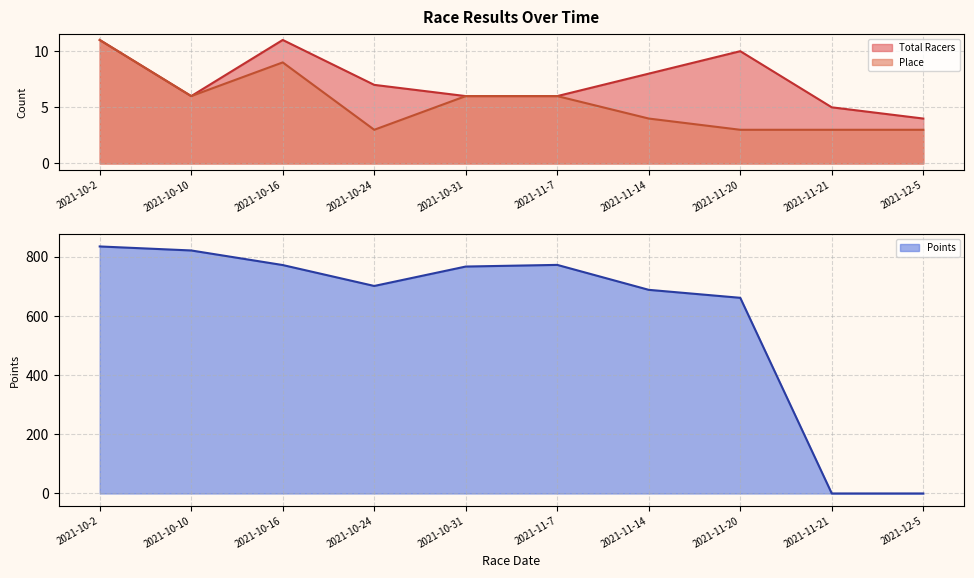

At which label is Points closest to 417?

2021-11-20